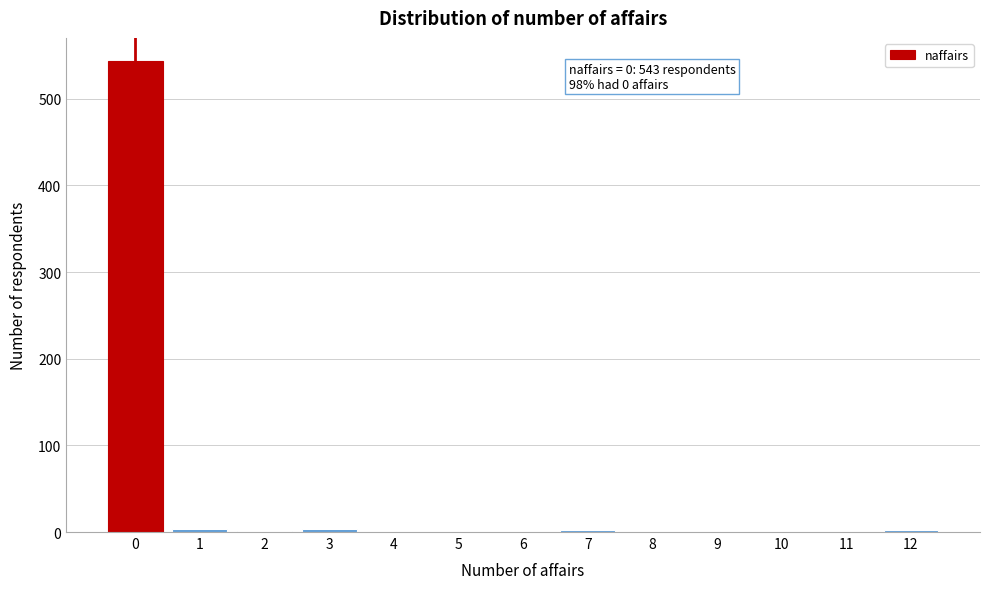

What is the greatest value displayed?

543